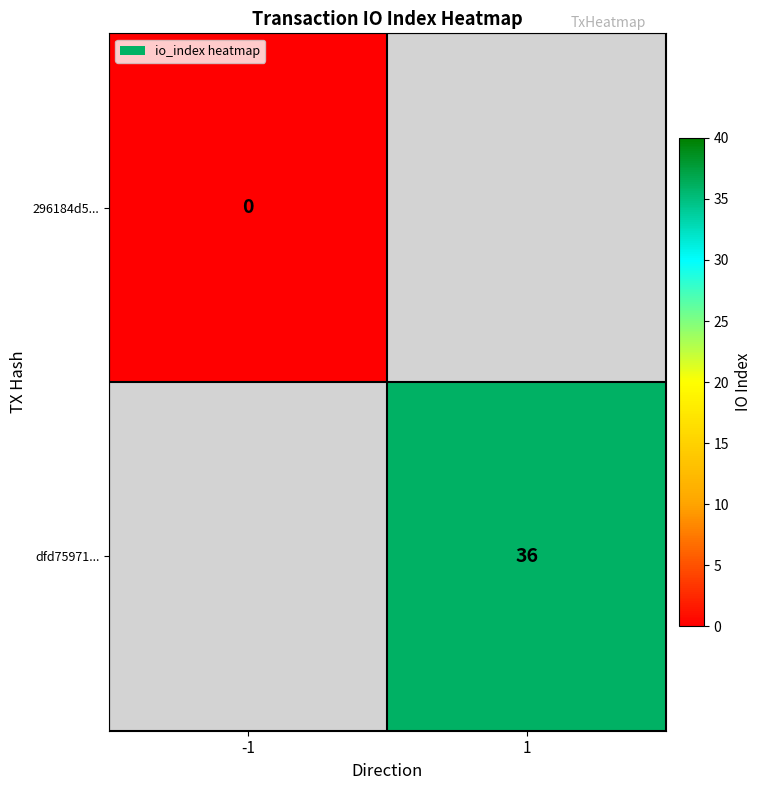

How many data points does each series have?

2